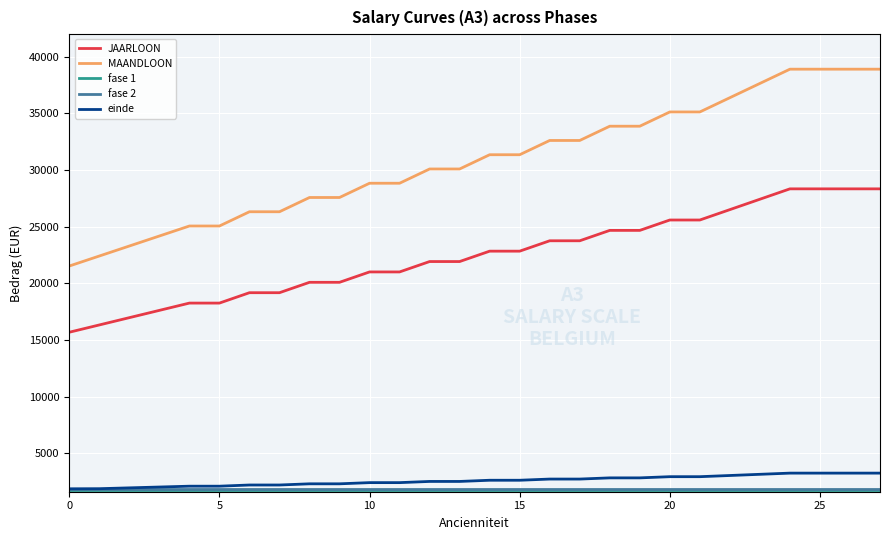

True or false: MAANDLOON and einde cross at least once.

False